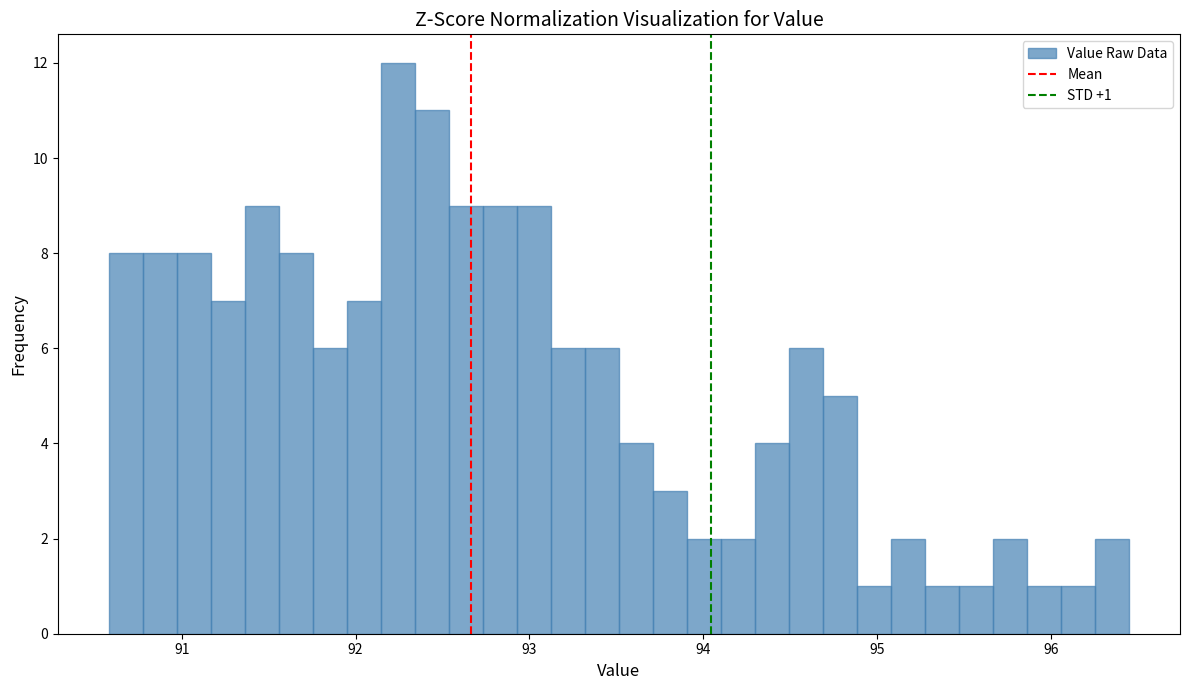

Read against the x-axis, roughly where is the centre of the tallest bar?

92.2